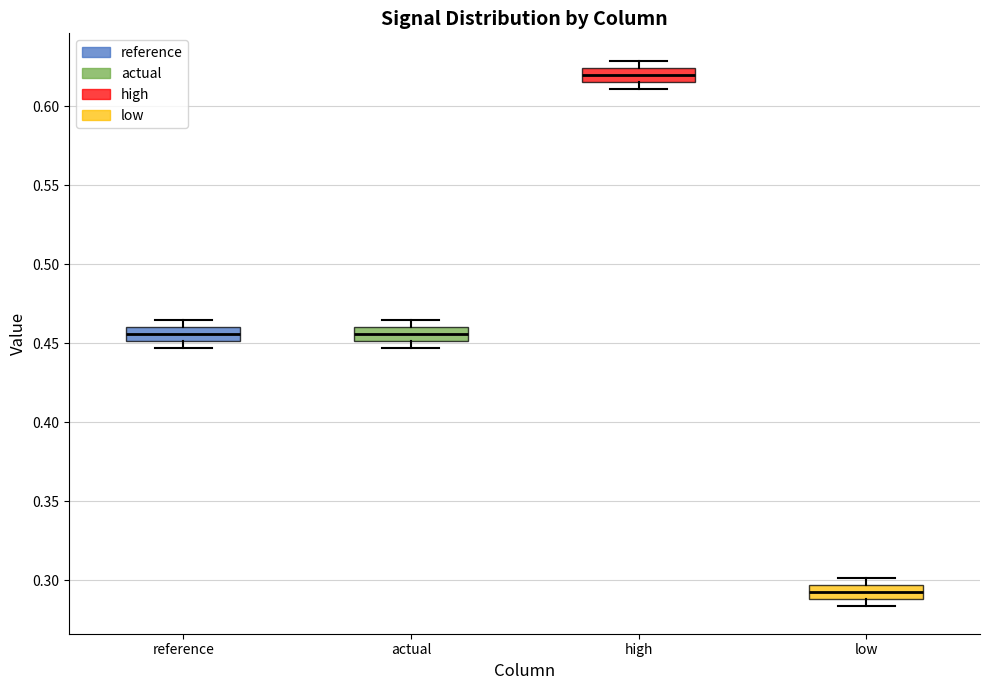

Reading left to right, transcribe this box plot: for each box, give where its median line is, the range the box spans, and where its two whiskers end, as read against the y-axis. The values are not printed on the chart, so give them approximately, as read against the axis.

reference: median 0.455, box 0.450 to 0.460, whiskers 0.445 to 0.465
actual: median 0.455, box 0.450 to 0.460, whiskers 0.445 to 0.465
high: median 0.620, box 0.615 to 0.625, whiskers 0.610 to 0.630
low: median 0.290 (inside the box), box 0.290 to 0.295, whiskers 0.285 to 0.300